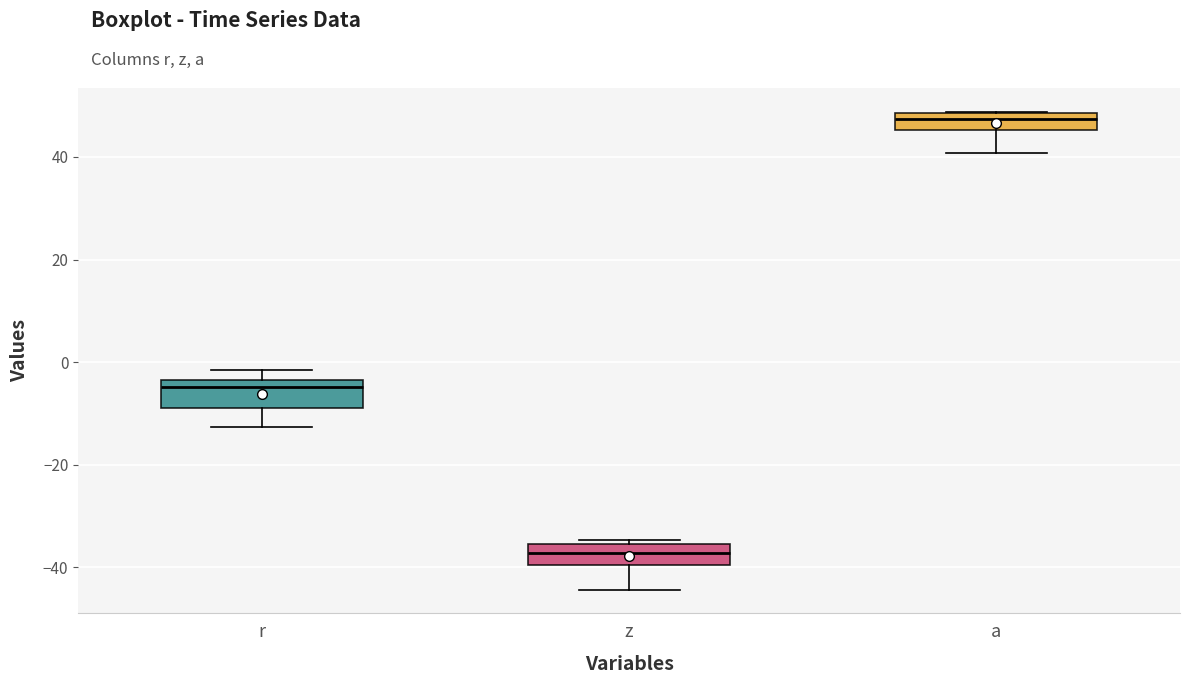

Which box has the lowest median line?

z